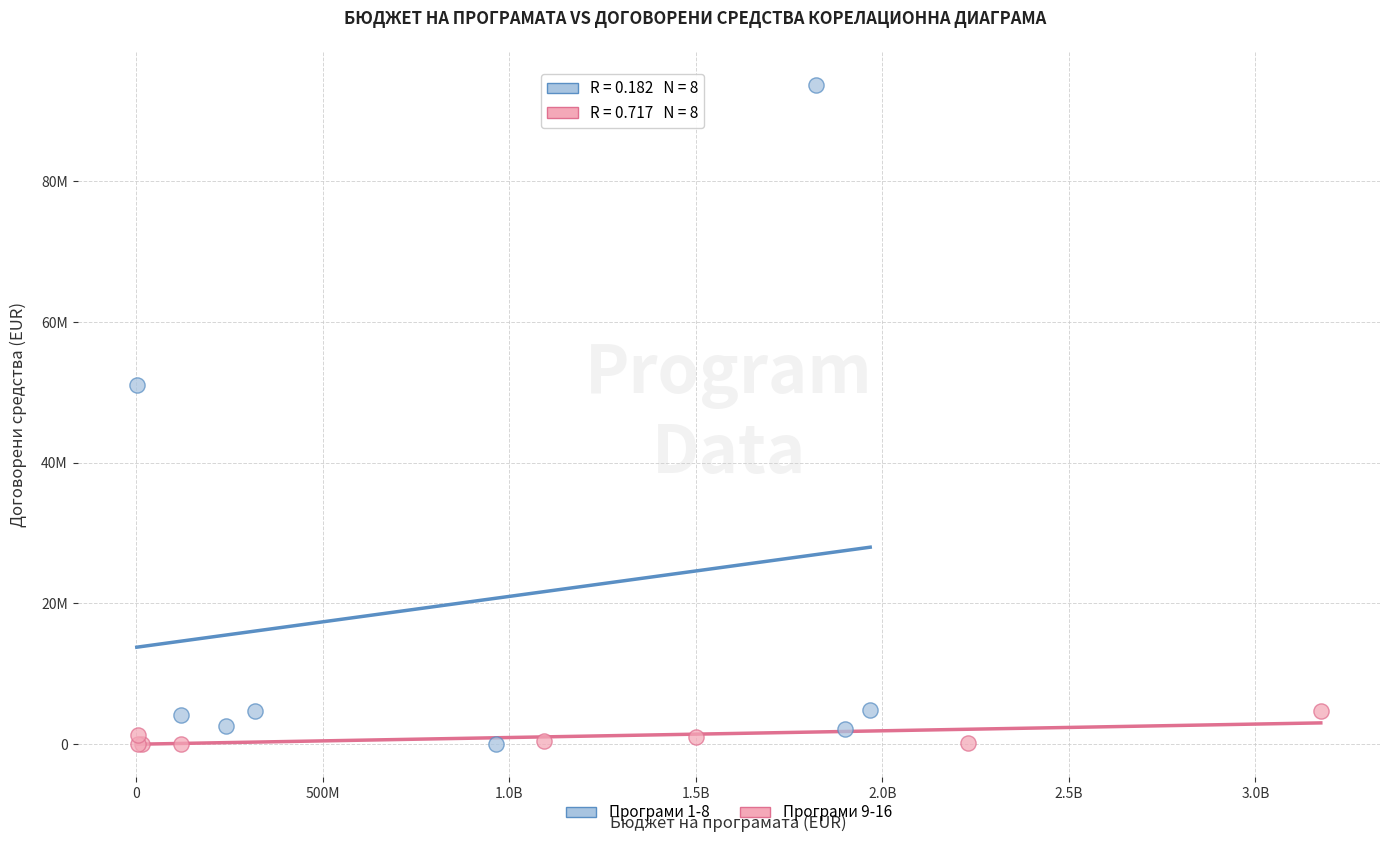

What are all the series names shown in the legend?

Програми 1-8, Програми 9-16